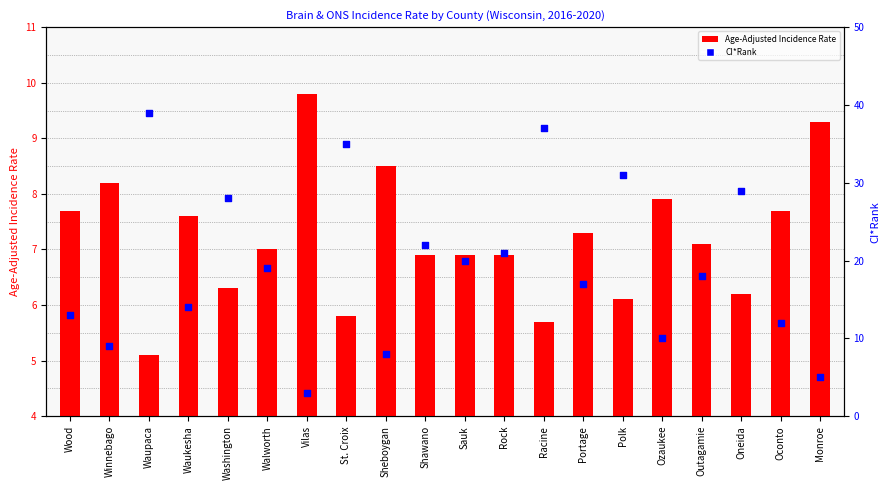

Which series contains the highest Y value?

CI*Rank